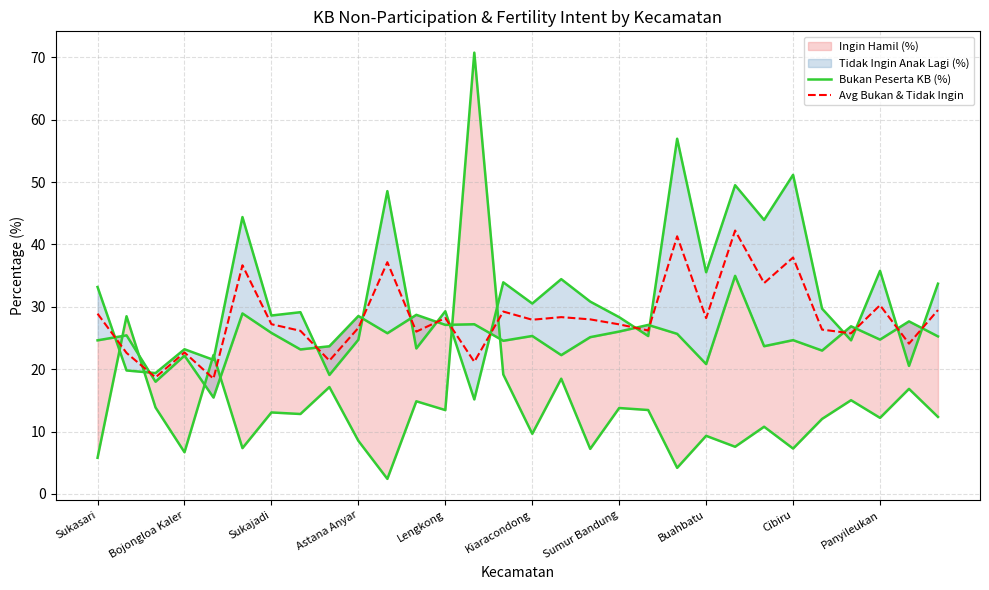

Is it true that Avg Bukan & Tidak Ingin equals 17.5 at Buahbatu?

False